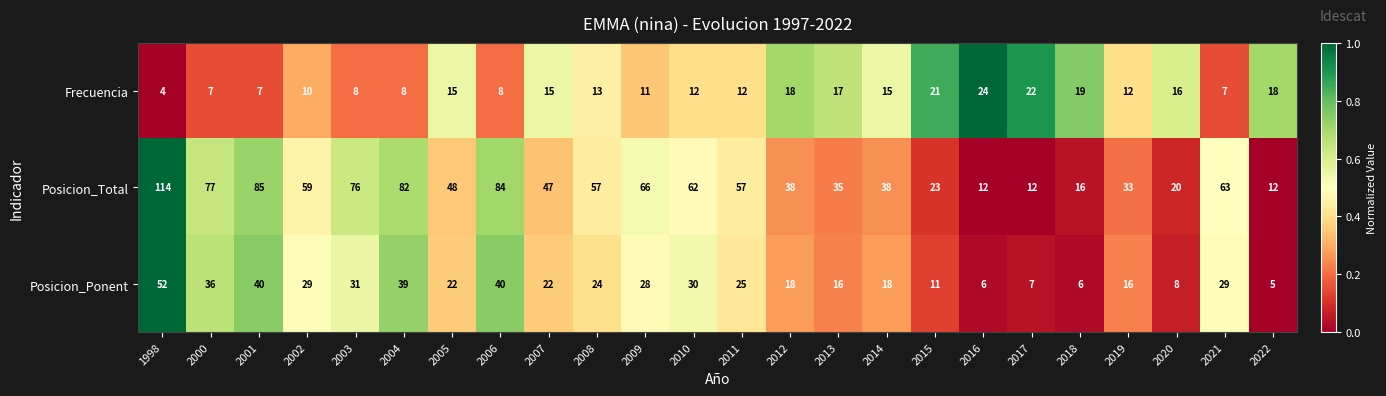

What is the average value of the Posicion_Ponent series?

23